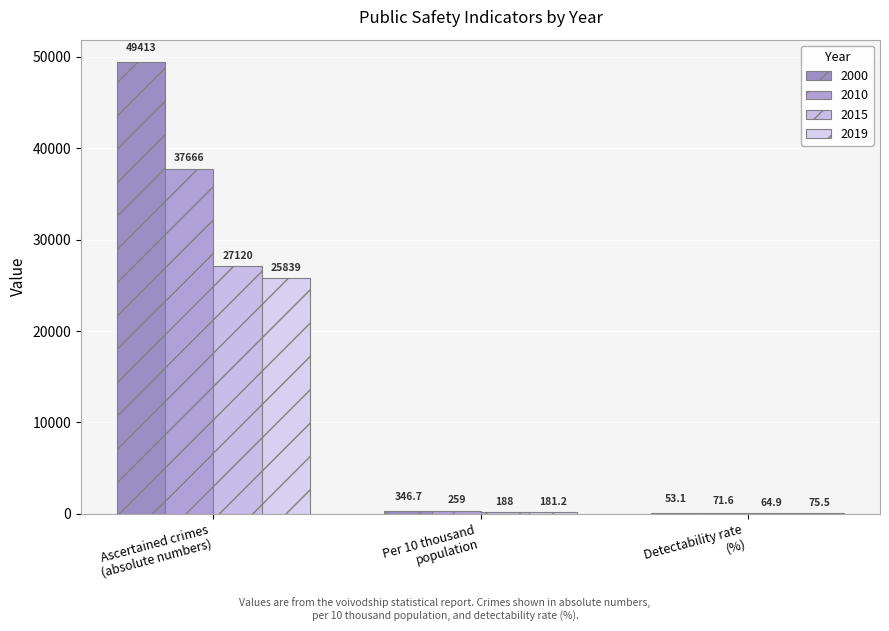

Reading left to right, transcribe all the data shown in this chart.

2000: Ascertained crimes
(absolute numbers)=49413.0	Per 10 thousand
population=346.7	Detectability rate
(%)=53.1
2010: Ascertained crimes
(absolute numbers)=37666.0	Per 10 thousand
population=259.0	Detectability rate
(%)=71.6
2015: Ascertained crimes
(absolute numbers)=27120.0	Per 10 thousand
population=188.0	Detectability rate
(%)=64.9
2019: Ascertained crimes
(absolute numbers)=25839.0	Per 10 thousand
population=181.2	Detectability rate
(%)=75.5